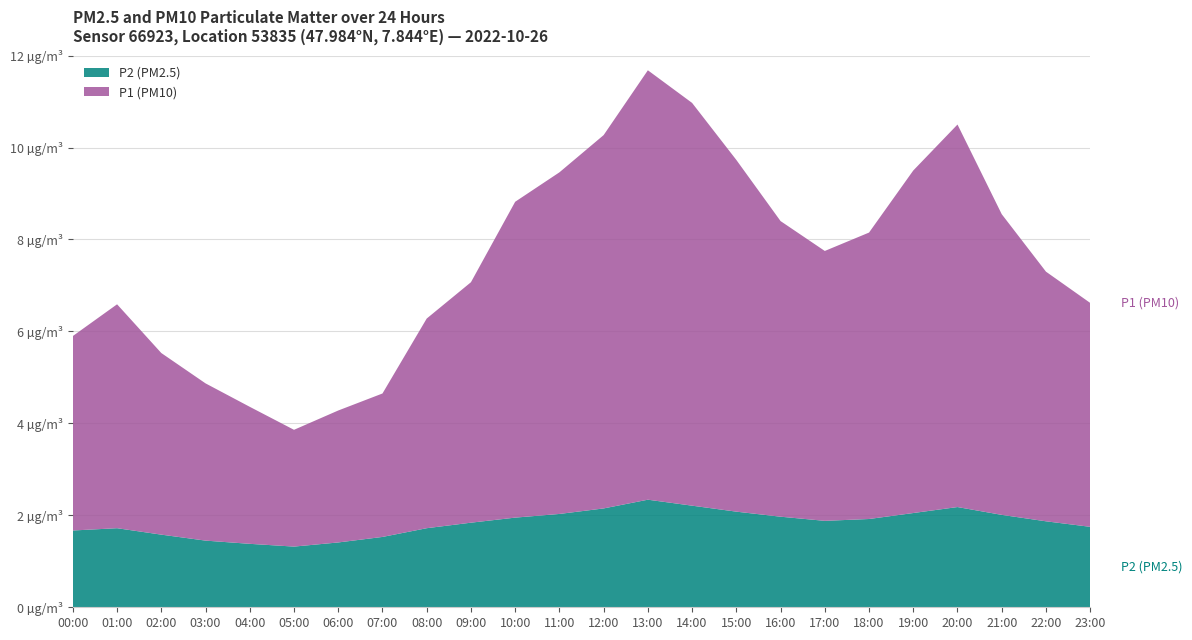

Reading left to right, extract all data points from this chart.

P1: 4.2	4.9	4.0	3.4	3.0	2.5	2.9	3.1	4.6	5.2	6.9	7.4	8.1	9.3	8.8	7.7	6.4	5.9	6.2	7.5	8.3	6.5	5.4	4.9
P2: 1.7	1.7	1.6	1.4	1.4	1.3	1.4	1.5	1.7	1.8	1.9	2.0	2.1	2.3	2.2	2.1	2.0	1.9	1.9	2.0	2.2	2.0	1.9	1.8